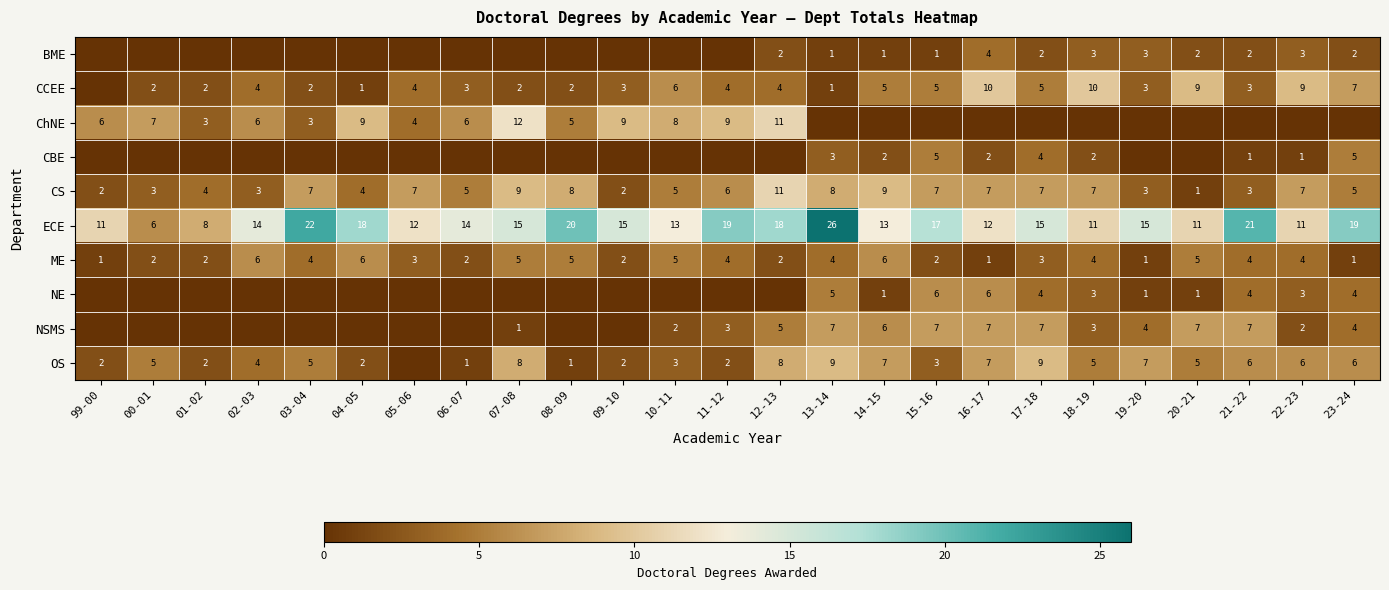

What is the difference between the NSMS values at 20-21 and 07-08?

6